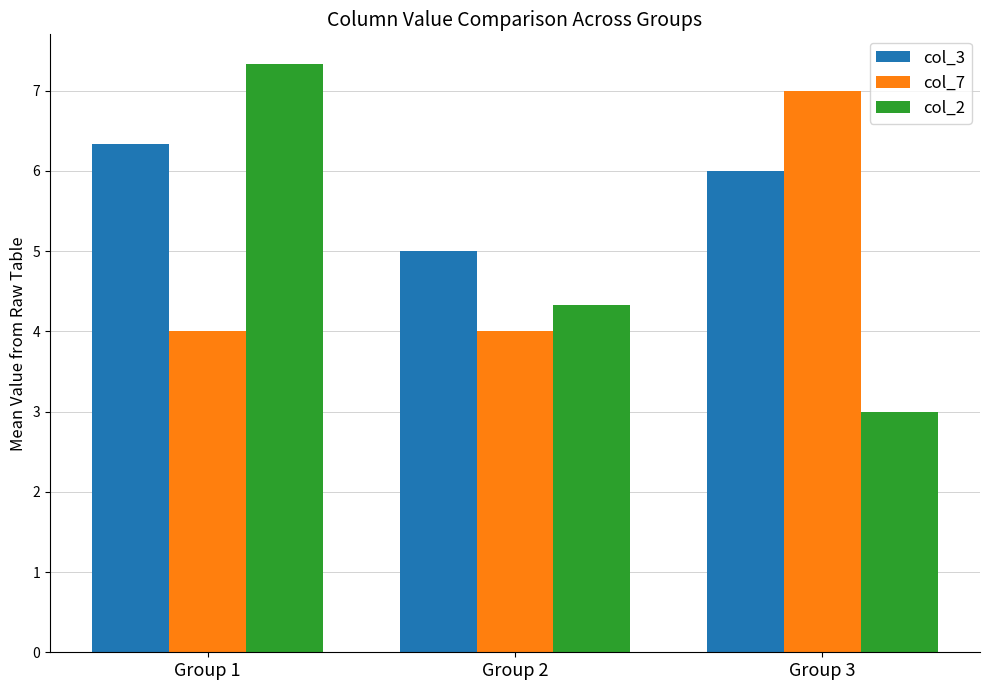

Is it true that col_3 equals 9.7 at Group 3?

False